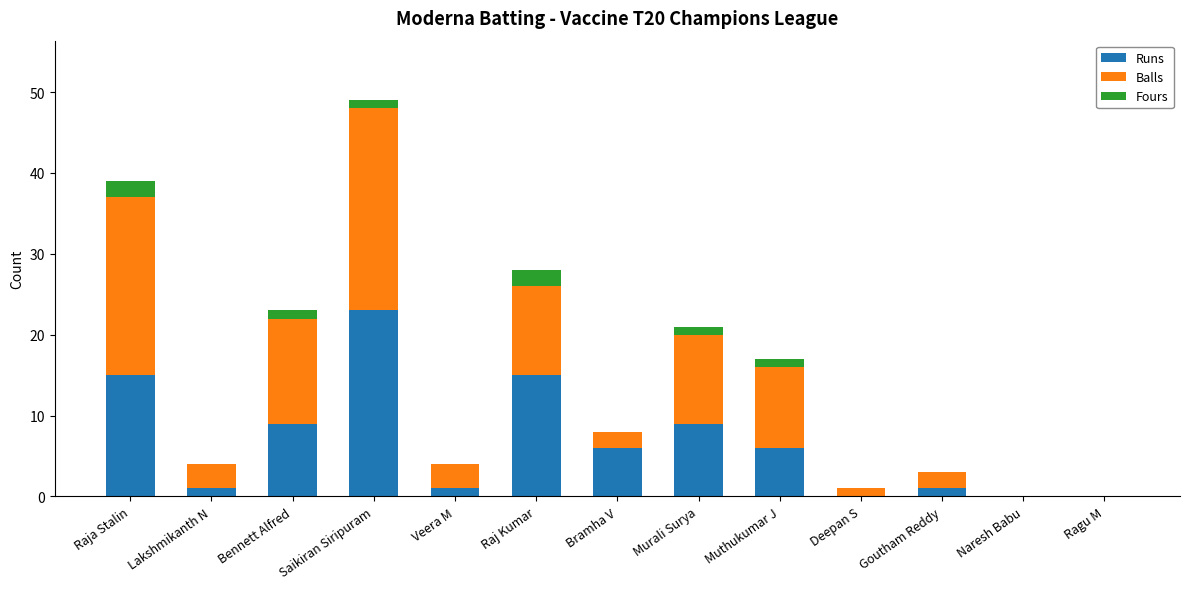

At which label does Runs reach its peak?

Saikiran Siripuram